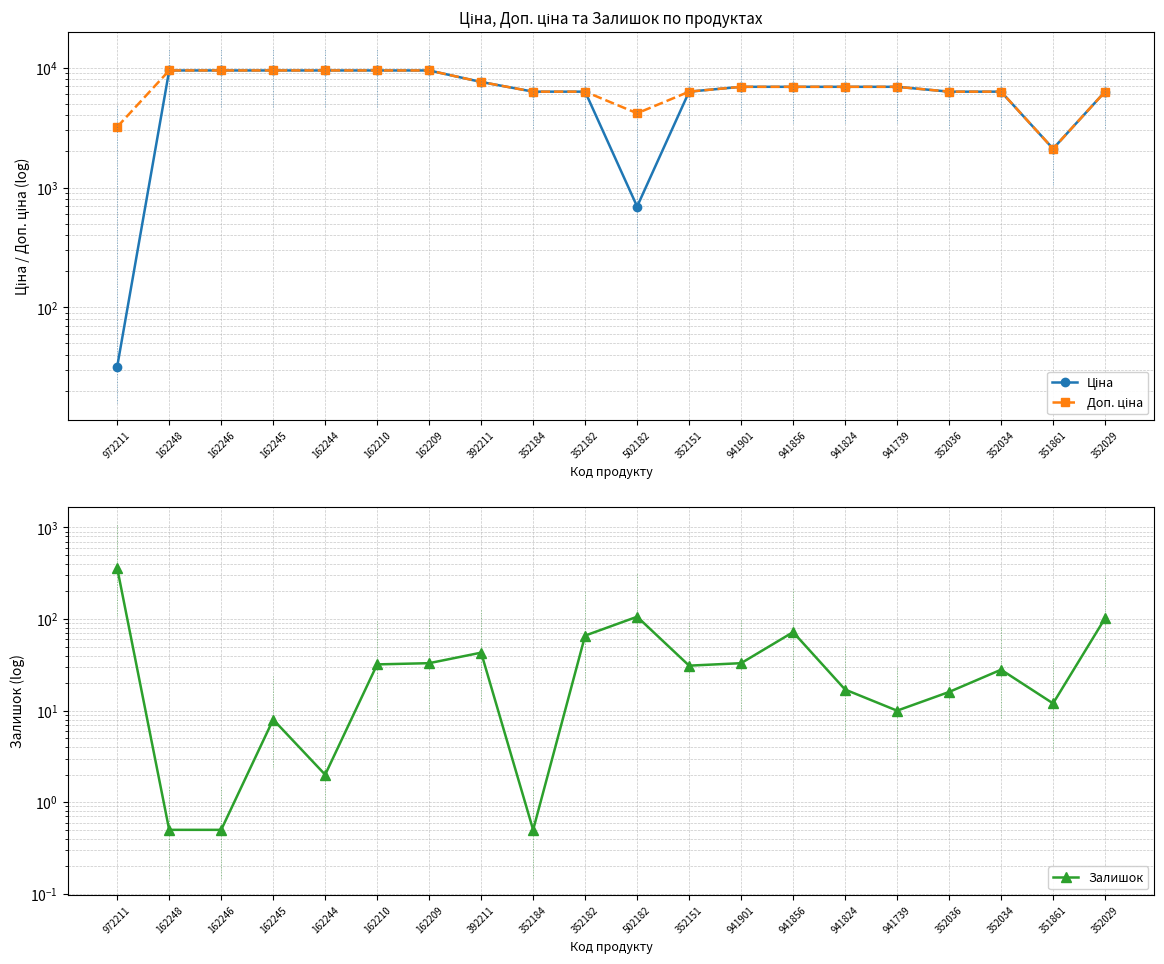

Is the value of Ціна at 351861 greater than the value of Доп. ціна at 352151?

No